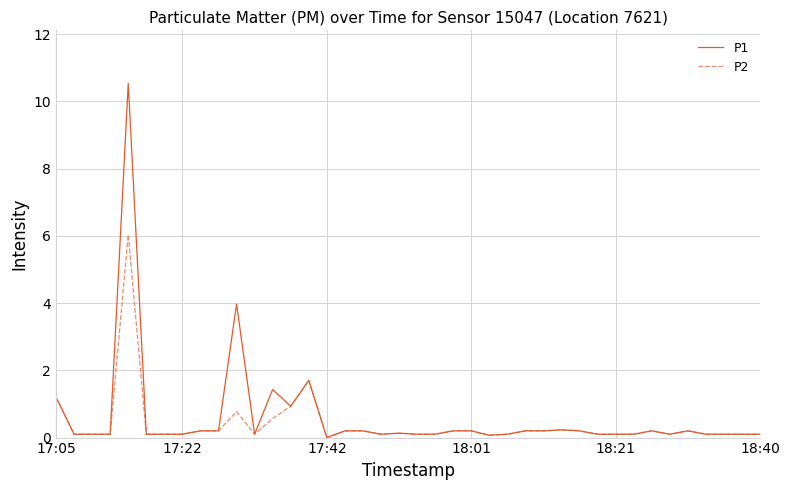

List the series in order of their peak value, lowest first.

P2, P1